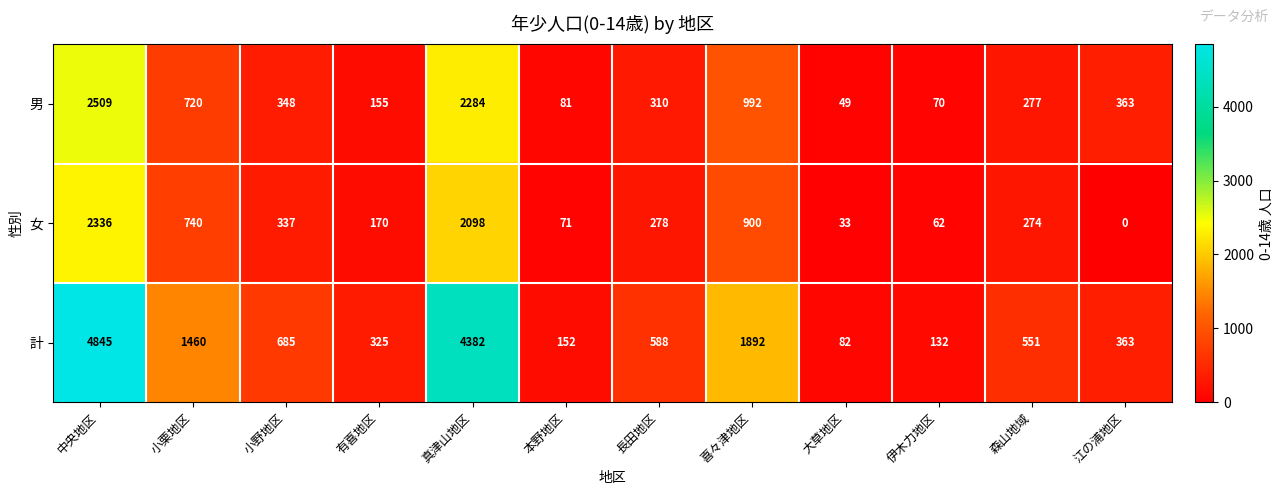

Which label corresponds to the smallest value in the chart?

江の浦地区